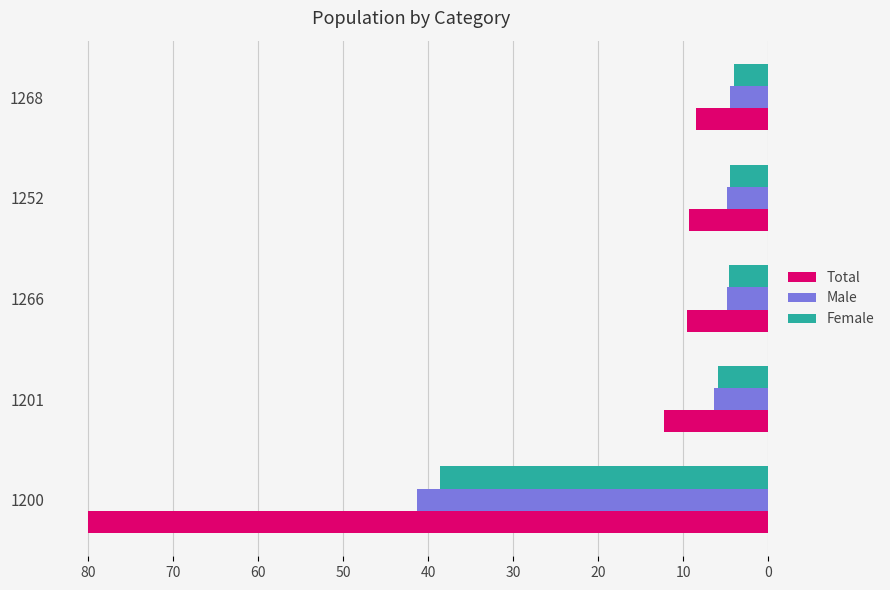

What is the difference between the second highest and minimum values in the Female series?

1.9